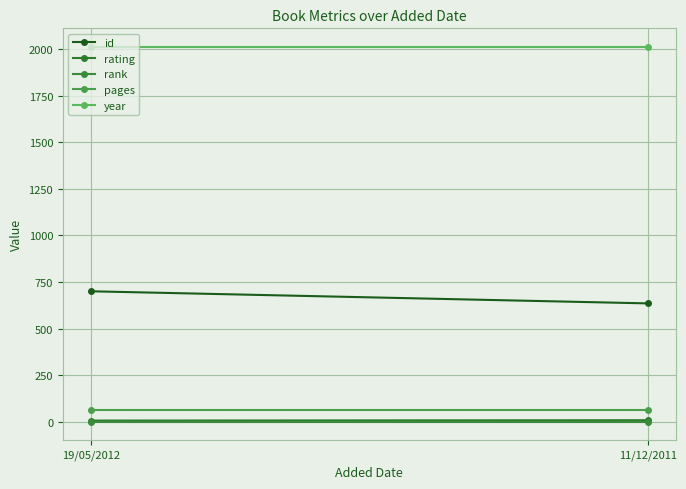

Where is id nearest to the value 667?

11/12/2011